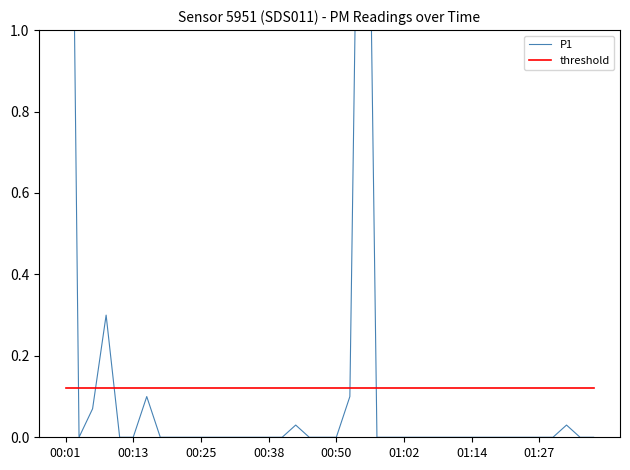

At which label does threshold reach its peak?

00:01